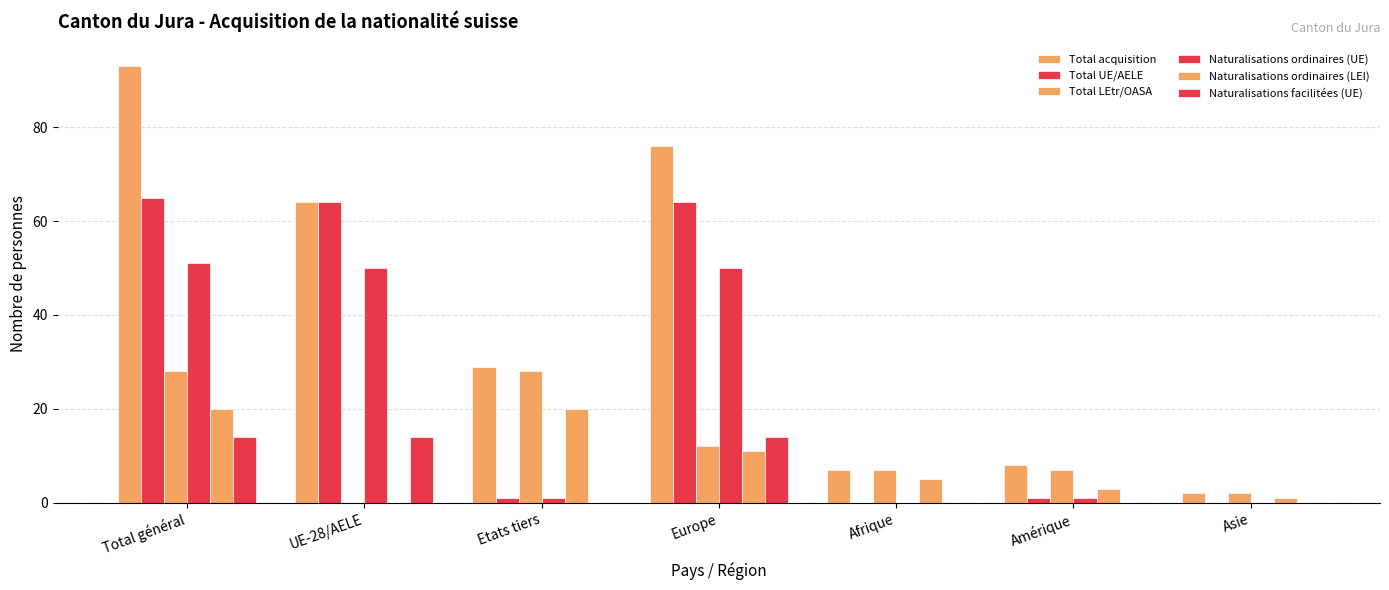

Which series changed the most between Europe and Amérique?

Total acquisition